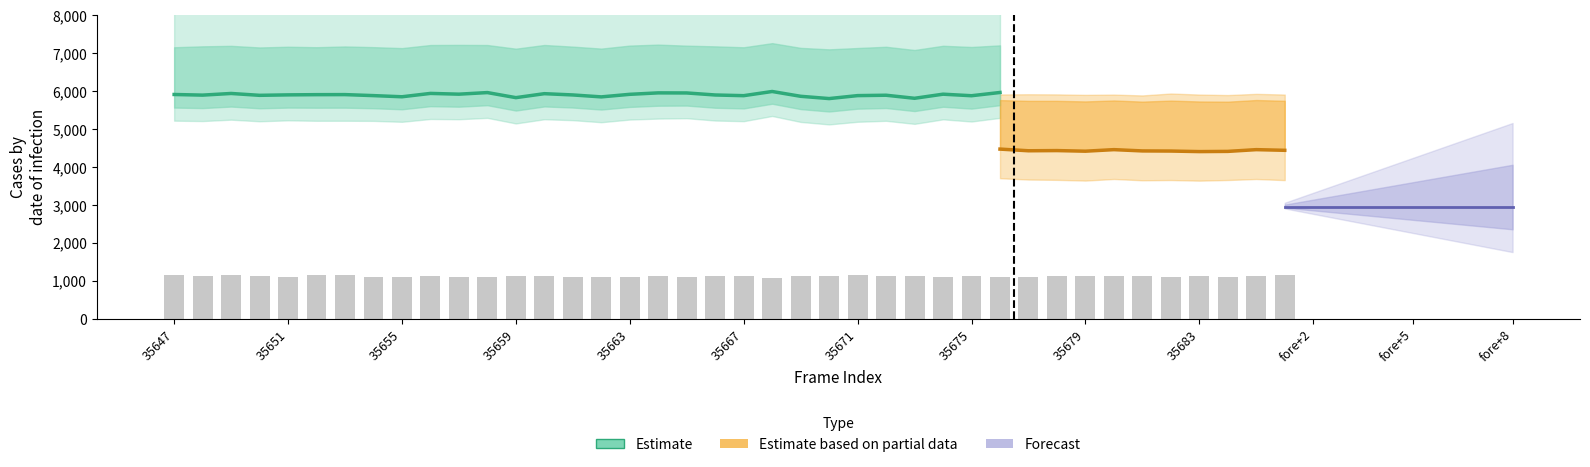

What is the spread (max minus min) of values at 35654?

3460